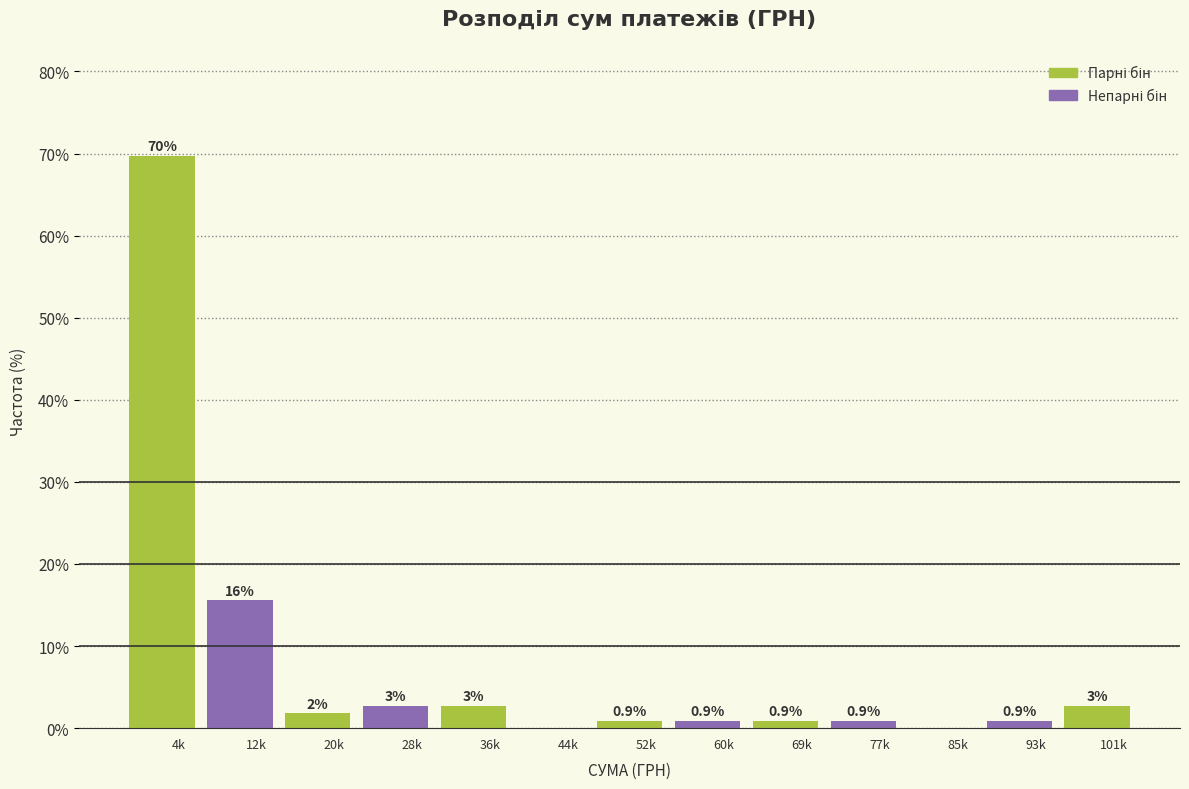

Which label corresponds to the largest value in the chart?

4k